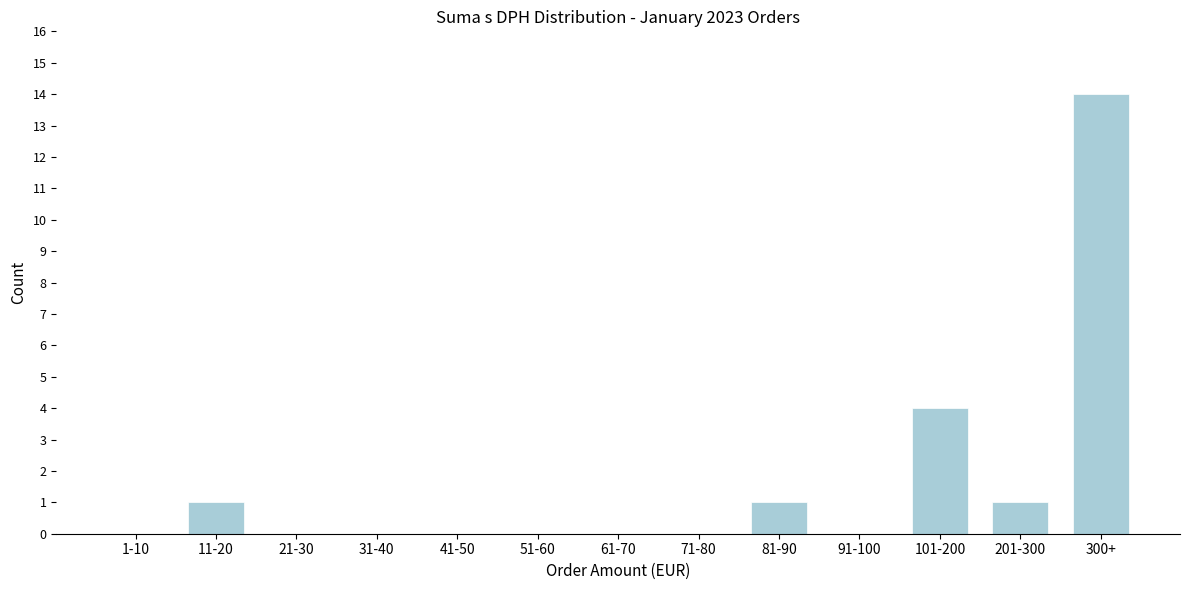

Reading left to right, transcribe all the data shown in this chart.

1-10=0	11-20=1	21-30=0	31-40=0	41-50=0	51-60=0	61-70=0	71-80=0	81-90=1	91-100=0	101-200=4	201-300=1	300+=14